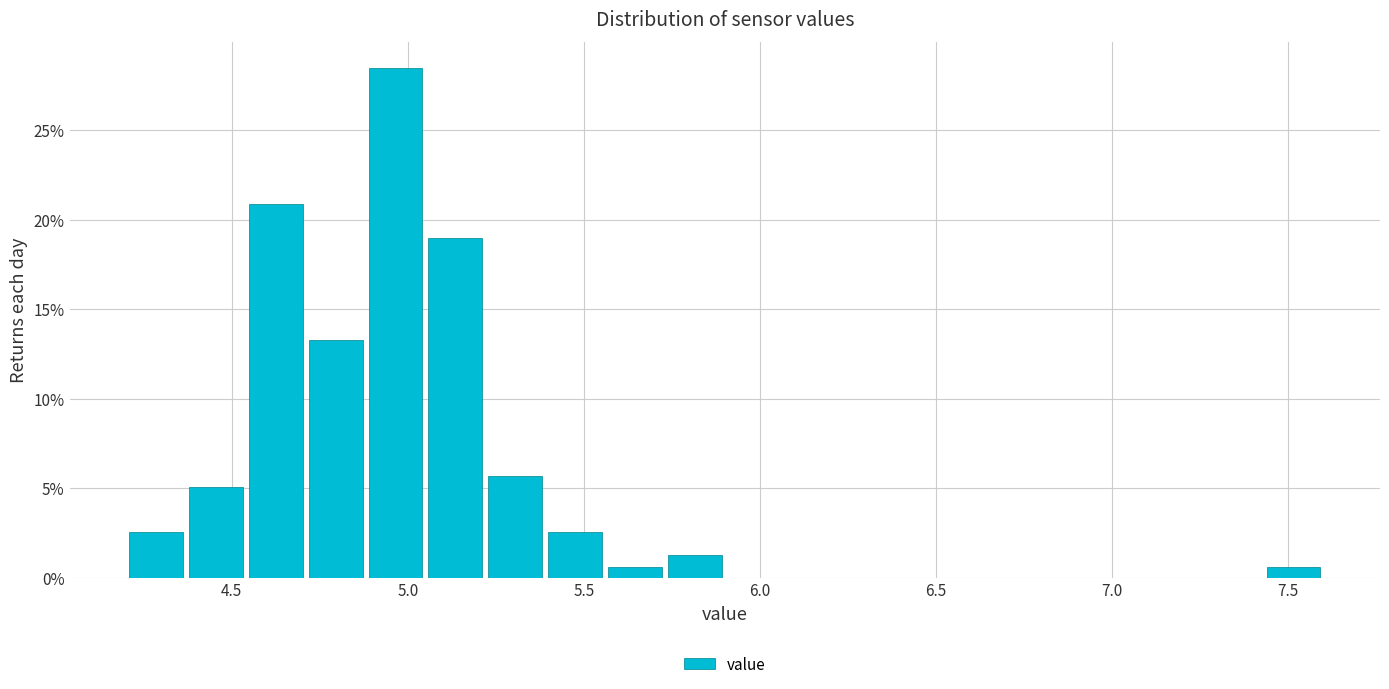

Around what value on the x-axis is the tallest bar? Give the approximate position of its centre, as read against the axis.

4.95